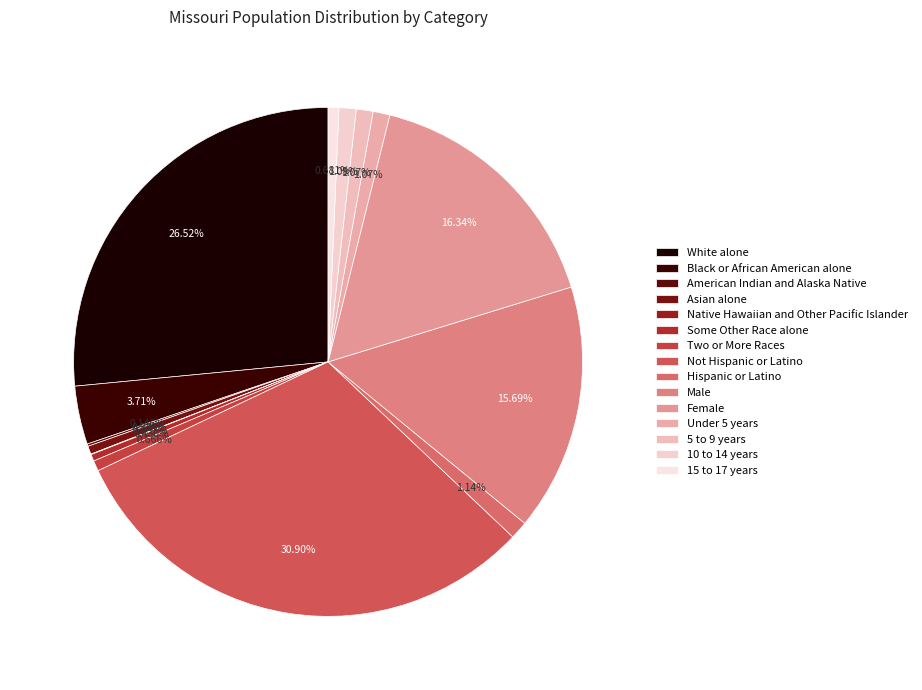

To the nearest percent, what is the difference between the largest and smallest slice percentages?

31%